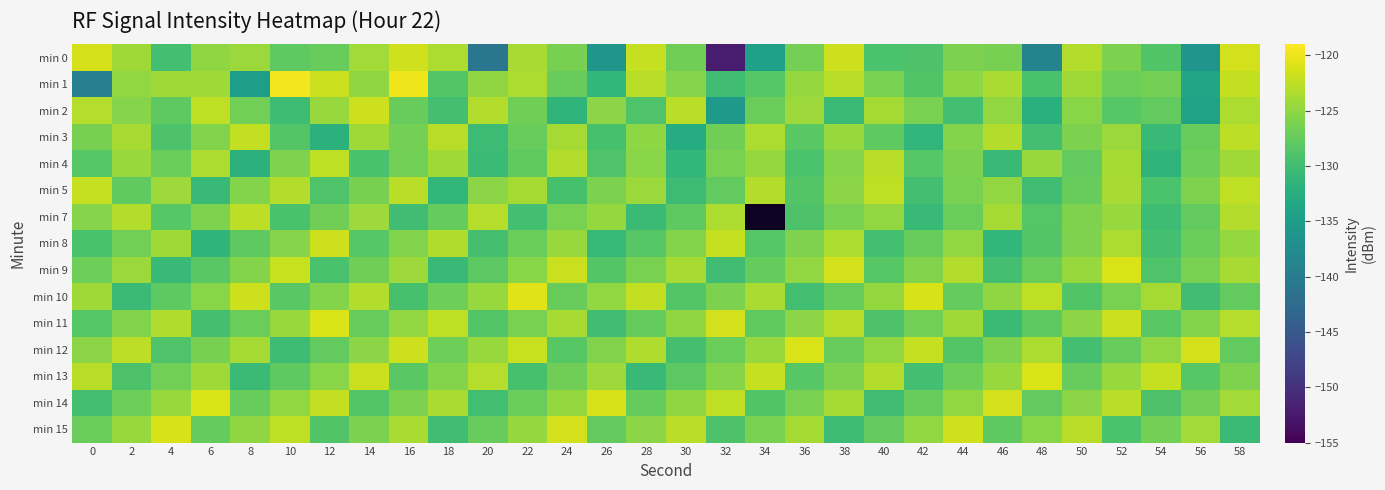

What is the average value of the min 0 series?

-128.2